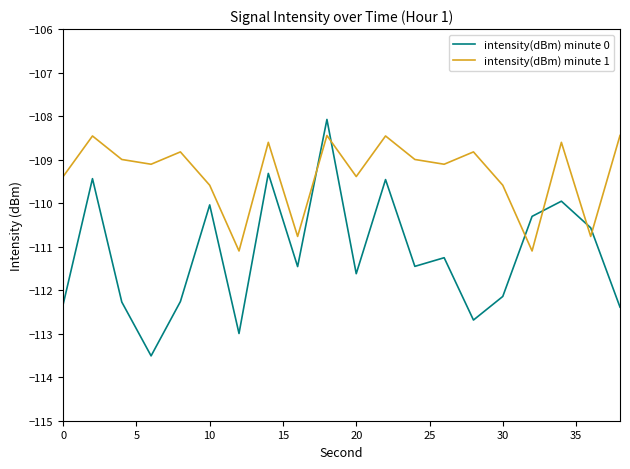

List the series in order of their peak value, highest first.

intensity(dBm) minute 0, intensity(dBm) minute 1